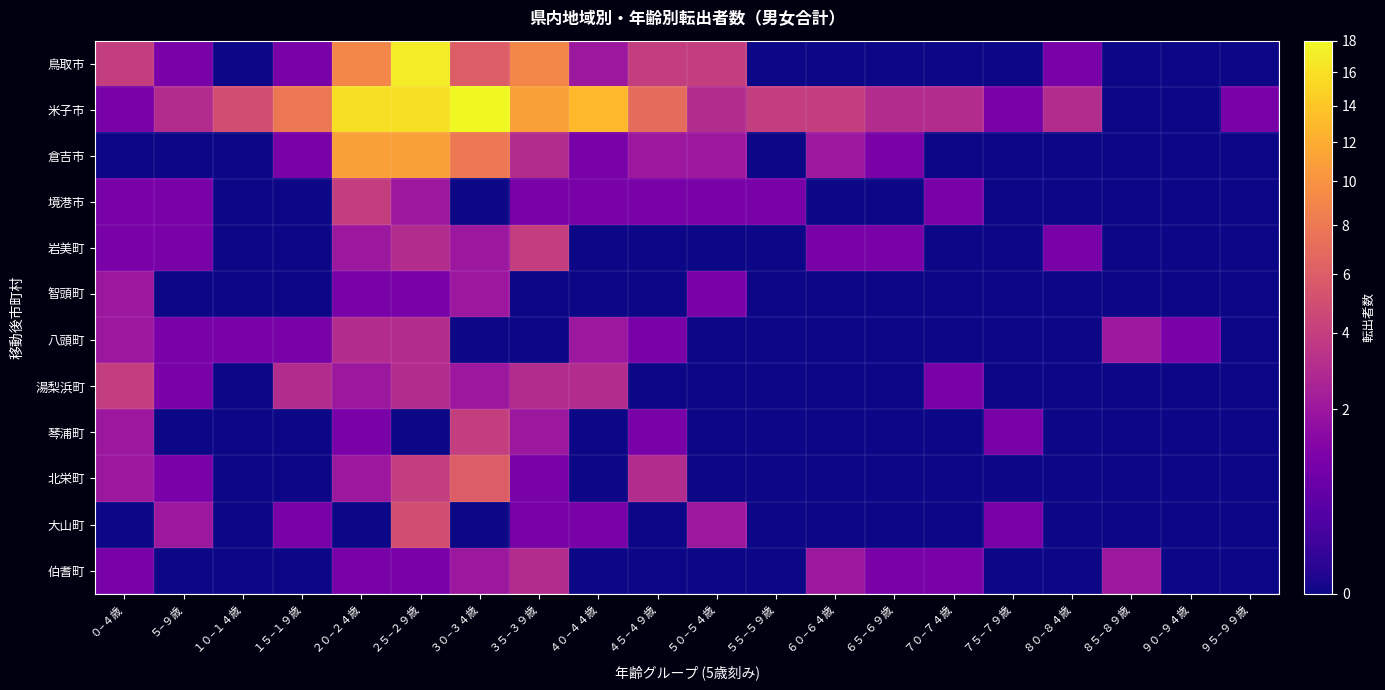

Between ６５–６９歳 and ５０–５４歳, which is larger?

５０–５４歳